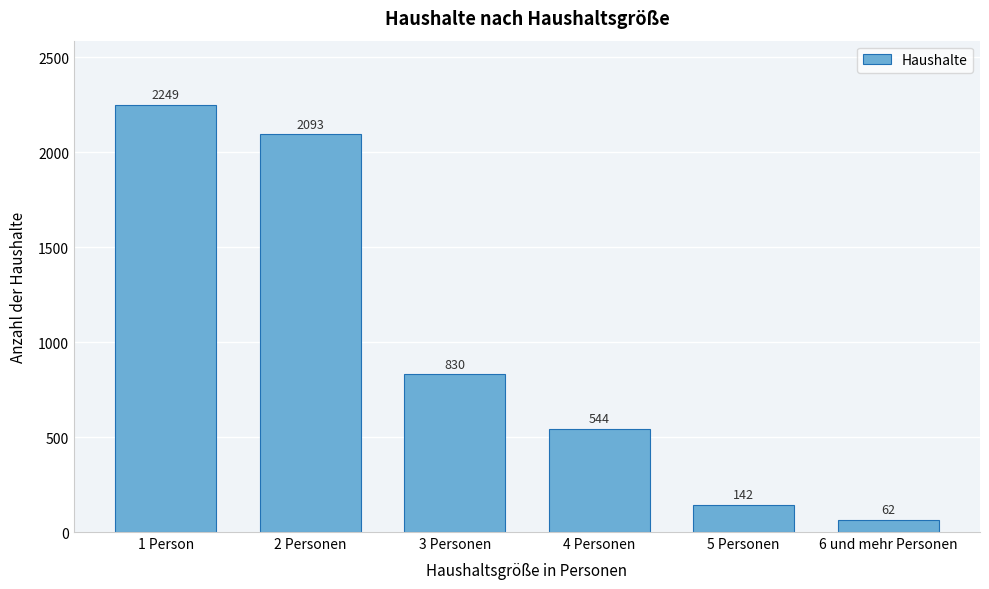

Reading left to right, what are all the values shown in this chart?

2249	2093	830	544	142	62